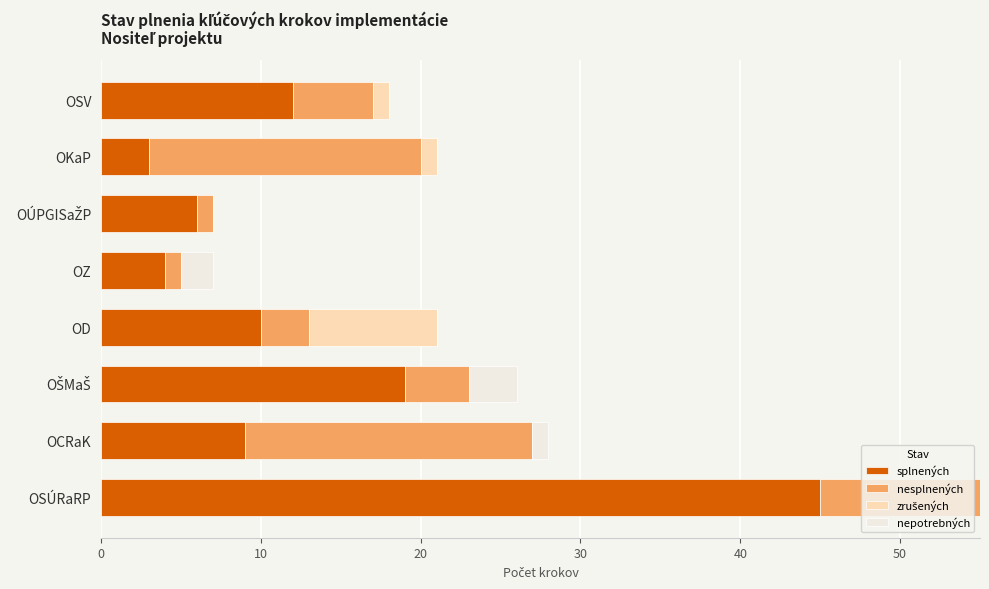

At which category is the sum across all series the highest?

OSÚRaRP